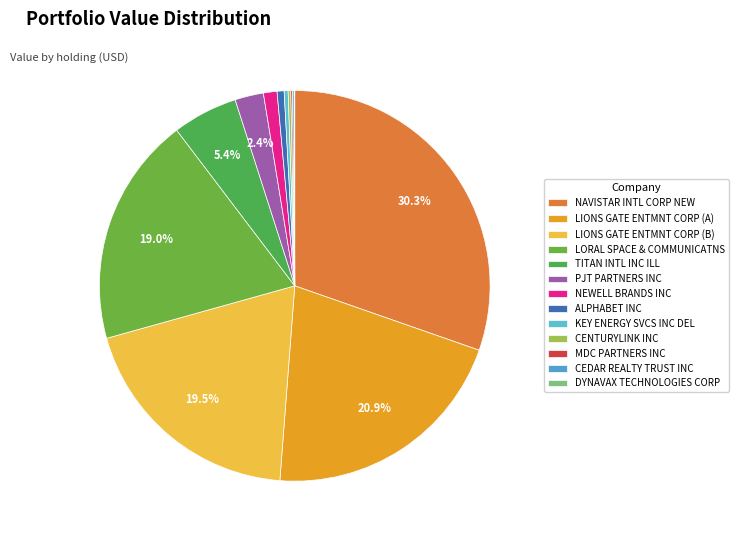

To the nearest percent, what is the combined percentage of LIONS GATE ENTMNT CORP (A) and ALPHABET INC?

21%